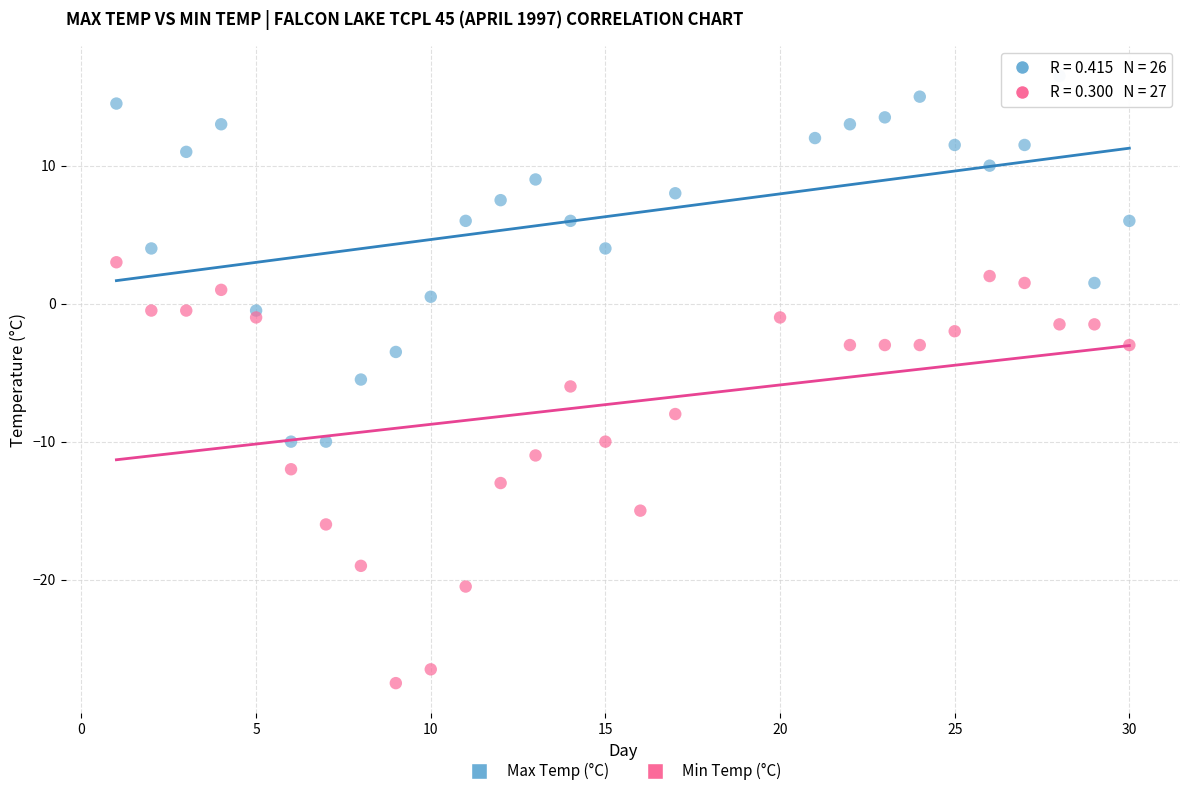

Which series contains the lowest Y value?

Min Temp (°C)